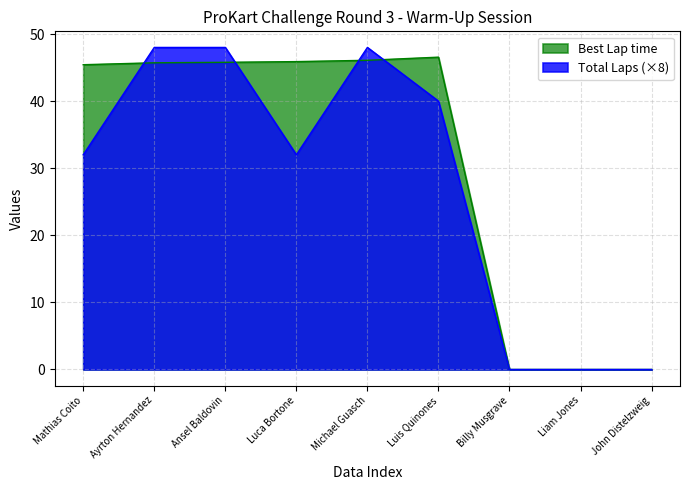

At which label is Total Laps closest to 24?

Mathias Coito